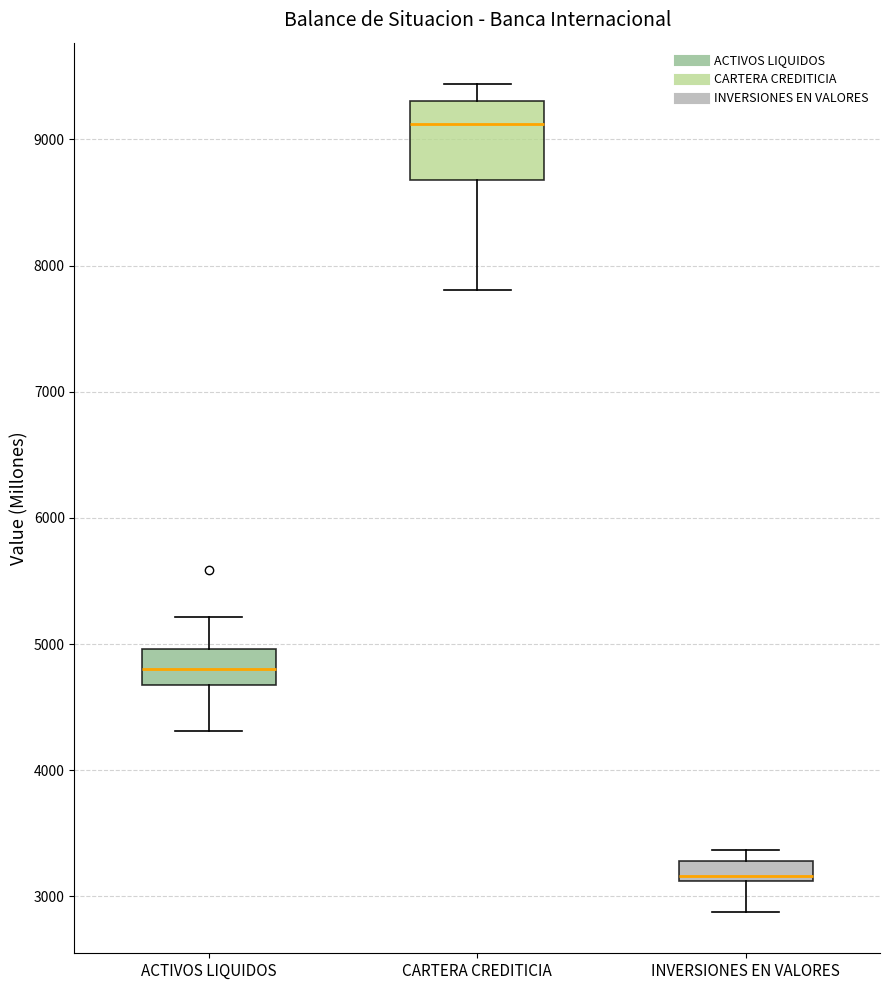

Which box is the tallest, from its lower edge to its upper edge?

CARTERA CREDITICIA